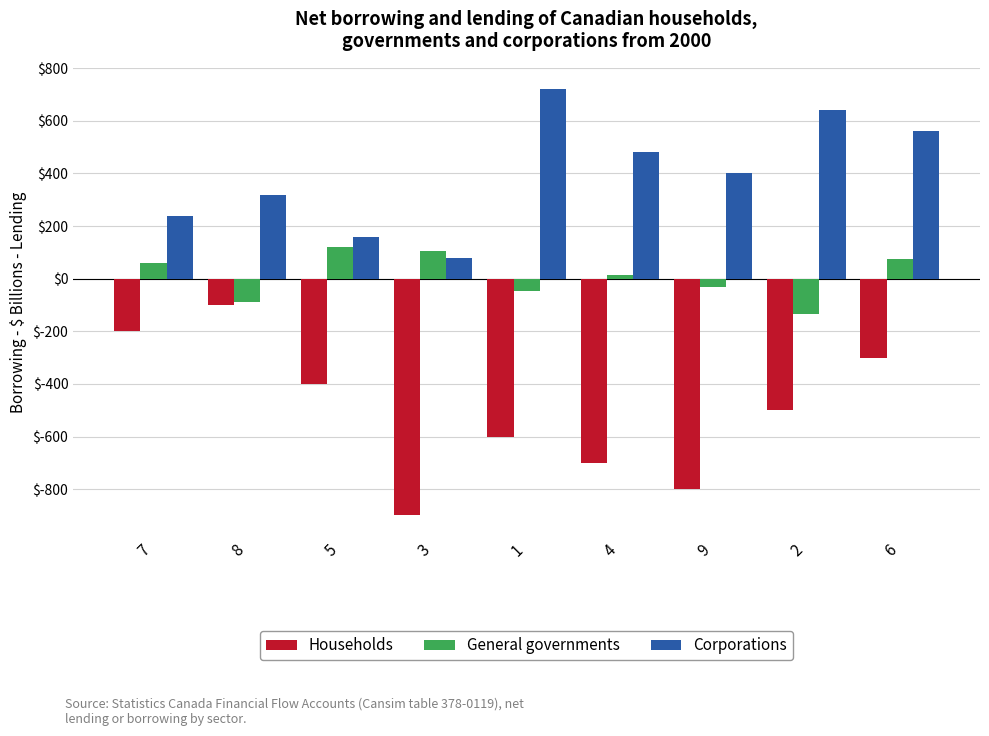

Count the number of data series in this chart.

3